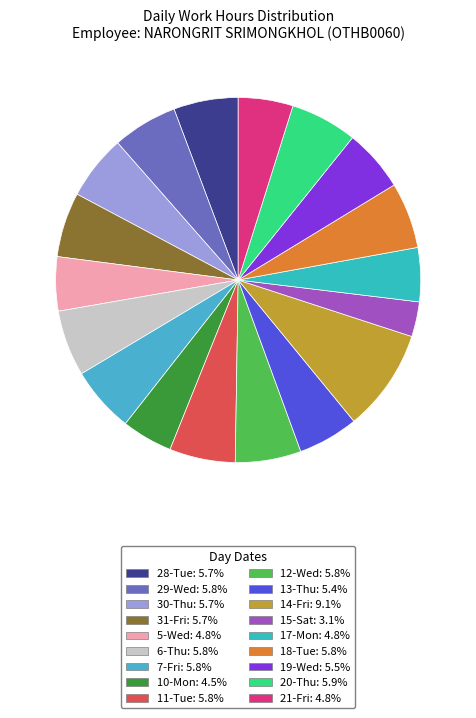

Which category has the biggest portion of the pie?

14-Fri